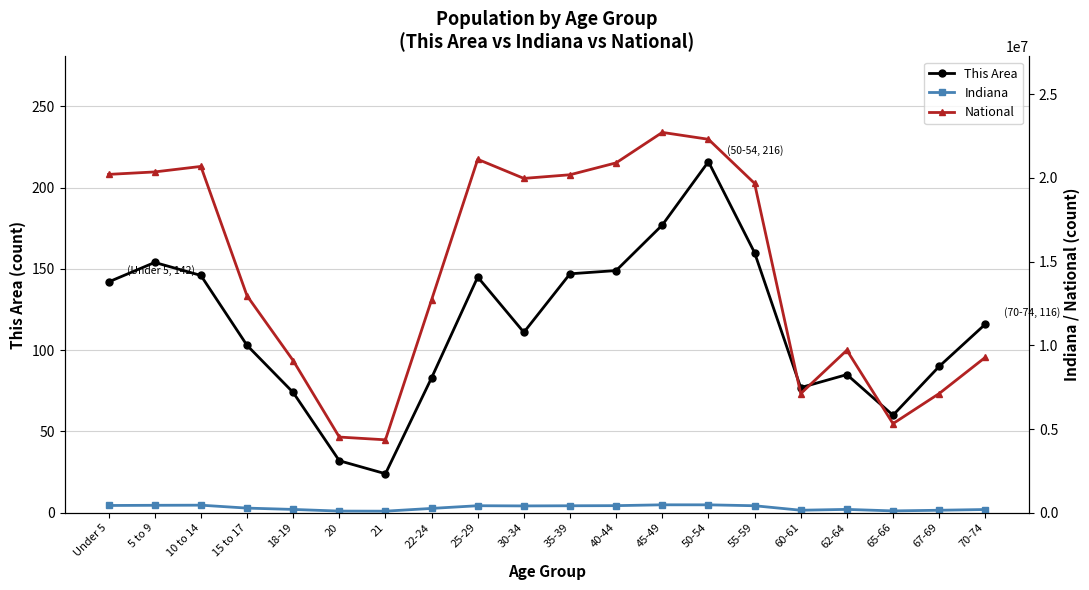

Where is the first local minimum for National?

21